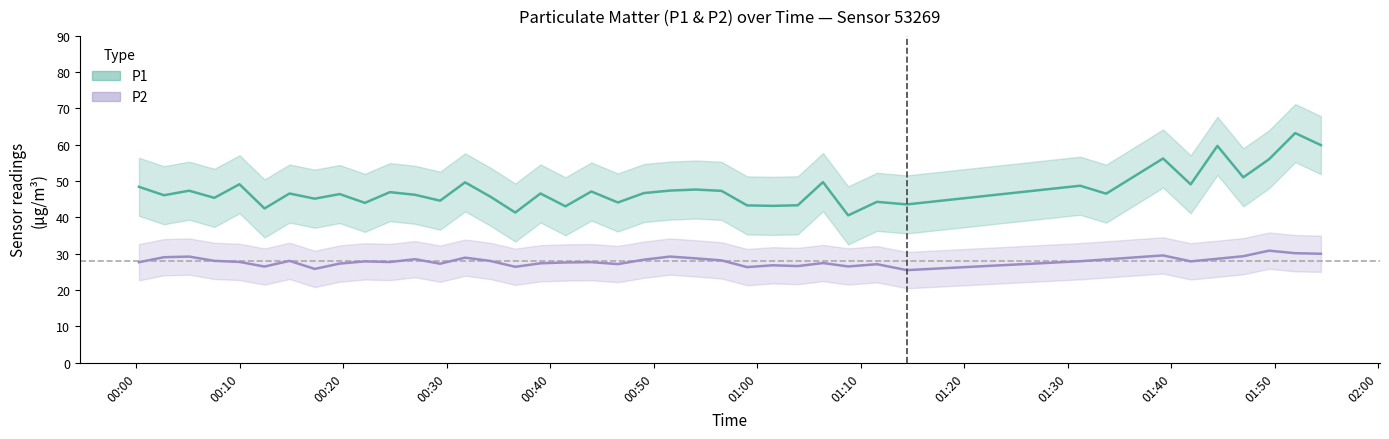

What is the sum of all P2 values?

1116.6